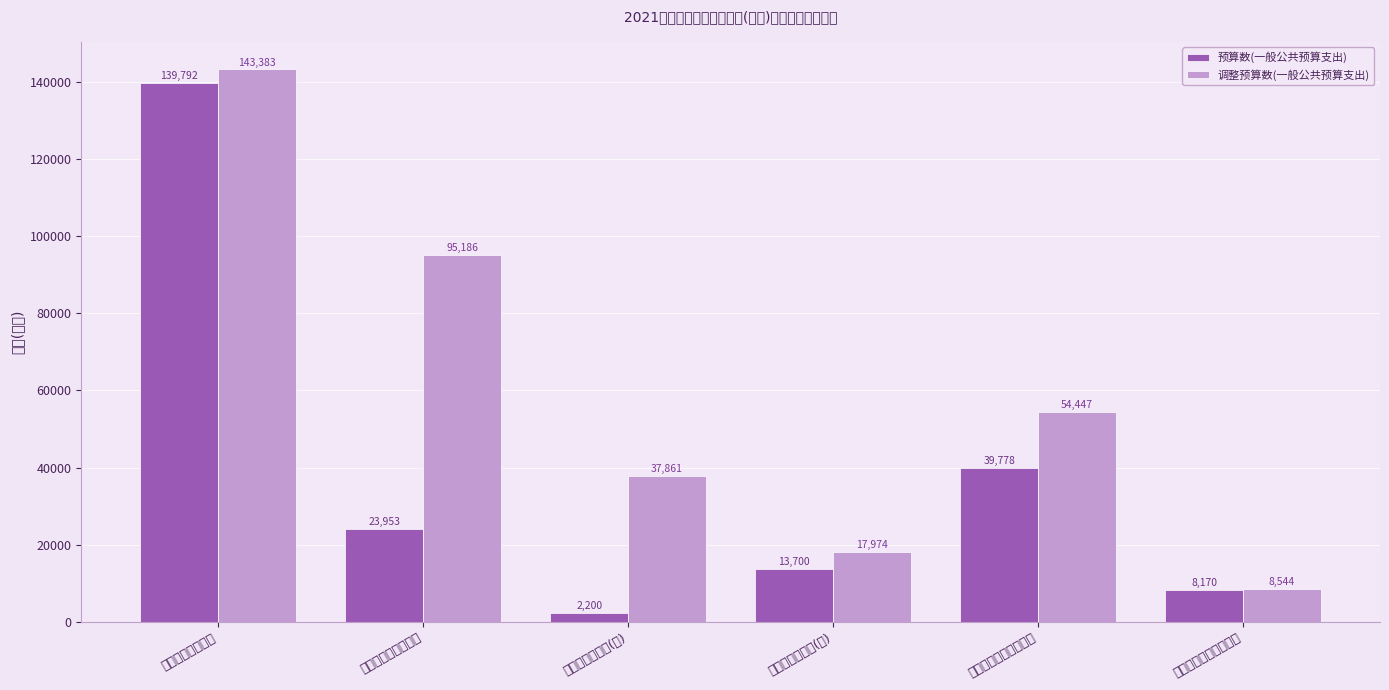

The 调整预算数(一般公共预算支出) series shows 44751 at 机关工资福利支出. True or false?

False